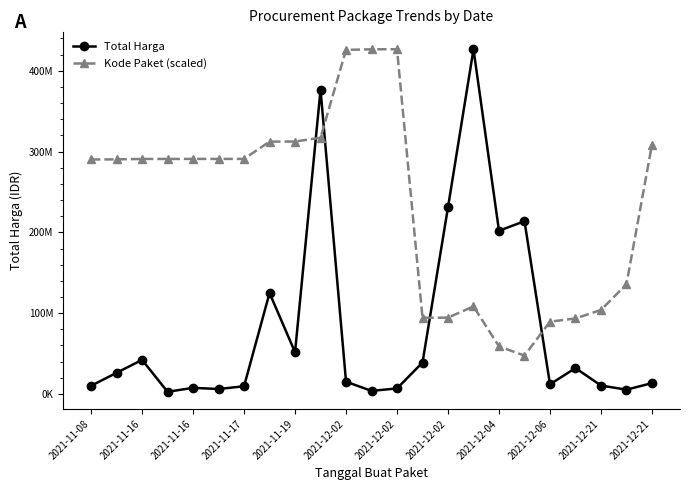

Does the chart have visible grid lines?

No